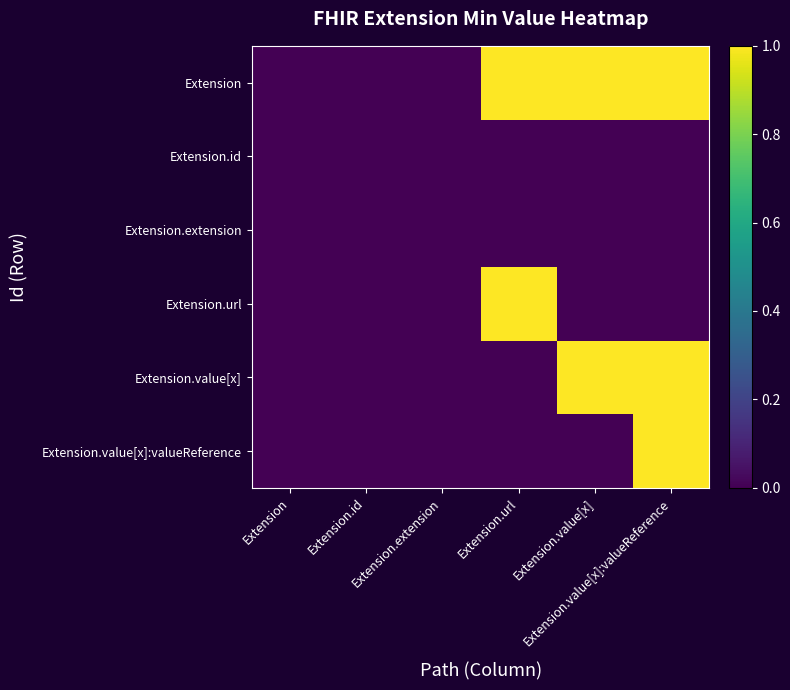

Reading left to right, transcribe all the data shown in this chart.

Extension: Extension=0	Extension.id=0	Extension.extension=0	Extension.url=1	Extension.value[x]=1	Extension.value[x]:valueReference=1
Extension.id: Extension=0	Extension.id=0	Extension.extension=0	Extension.url=0	Extension.value[x]=0	Extension.value[x]:valueReference=0
Extension.extension: Extension=0	Extension.id=0	Extension.extension=0	Extension.url=0	Extension.value[x]=0	Extension.value[x]:valueReference=0
Extension.url: Extension=0	Extension.id=0	Extension.extension=0	Extension.url=1	Extension.value[x]=0	Extension.value[x]:valueReference=0
Extension.value[x]: Extension=0	Extension.id=0	Extension.extension=0	Extension.url=0	Extension.value[x]=1	Extension.value[x]:valueReference=1
Extension.value[x]:valueReference: Extension=0	Extension.id=0	Extension.extension=0	Extension.url=0	Extension.value[x]=0	Extension.value[x]:valueReference=1